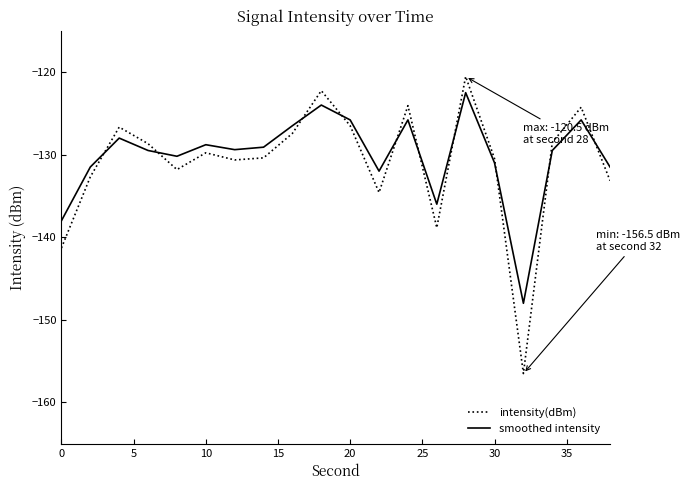

What is the difference between the second highest and second lowest values in the smoothed intensity series?

14.0